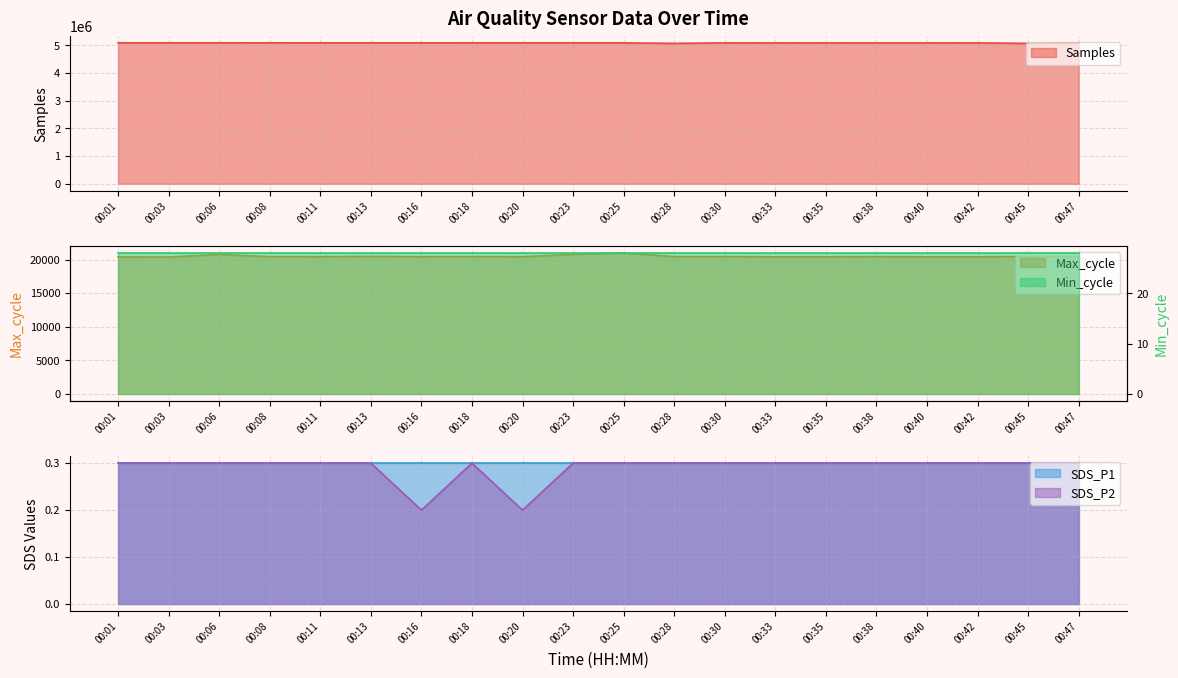

Reading left to right, what are all the values shown in this chart?

Samples: 5093650.0	5093915.0	5093915.0	5093155.0	5093479.0	5093412.0	5093444.0	5092327.0	5092530.0	5092380.0	5092281.0	5074283.0	5092111.0	5092113.0	5092087.0	5091235.0	5091816.0	5091986.0	5073720.0	5091819.0
Max_cycle: 20402.0	20382.0	20752.0	20428.0	20419.0	20468.0	20419.0	20440.0	20411.0	20785.0	20980.0	20440.0	20431.0	20405.0	20412.0	20424.0	20407.0	20406.0	20442.0	20462.0
SDS_P2: 0.3	0.3	0.3	0.3	0.3	0.3	0.2	0.3	0.2	0.3	0.3	0.3	0.3	0.3	0.3	0.3	0.3	0.3	0.3	0.3